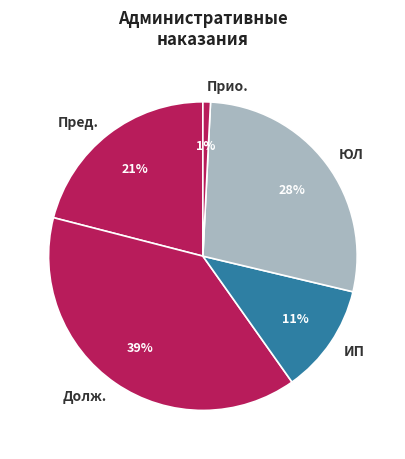

Is there any slice that represents more than half of the pie?

No